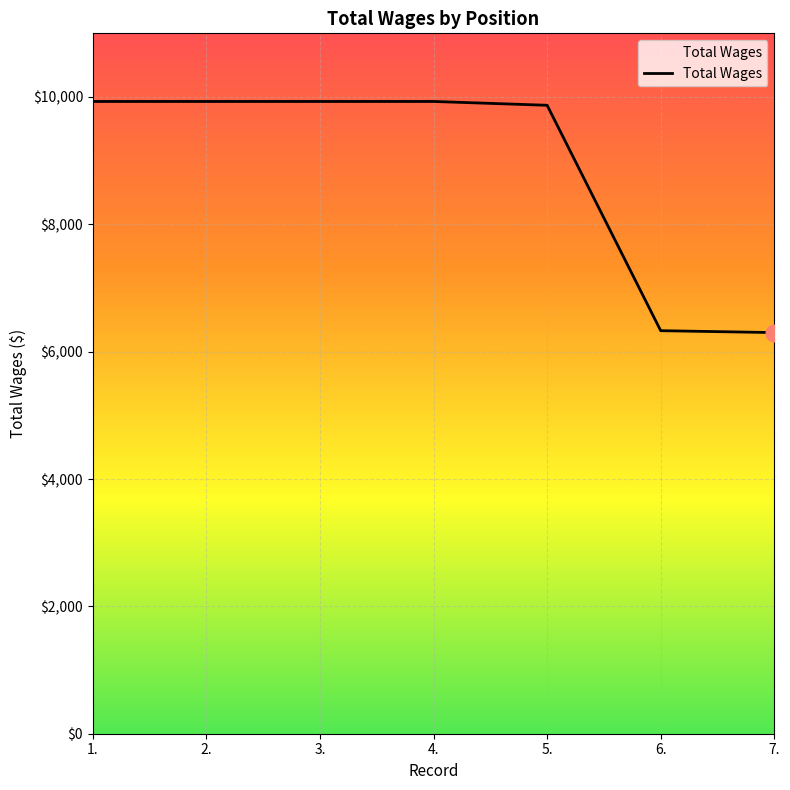

What is the sum of all values?

62220